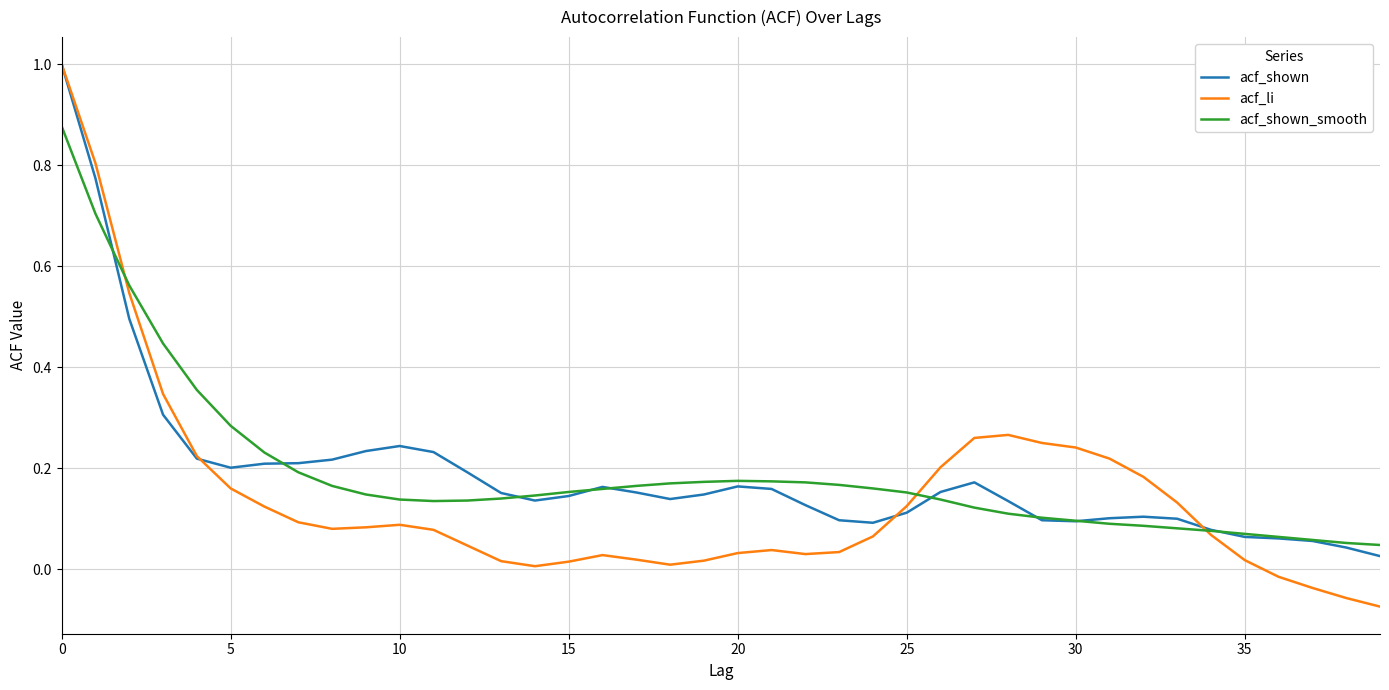

Which series has the widest spread of values?

acf_li